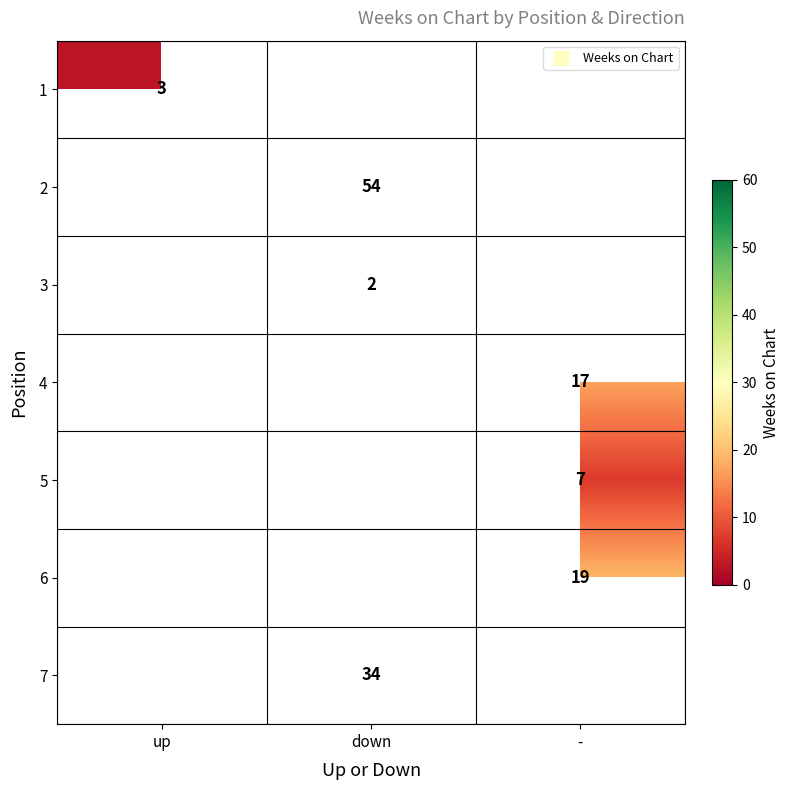

What is the lowest value of the 1 series?

3.0